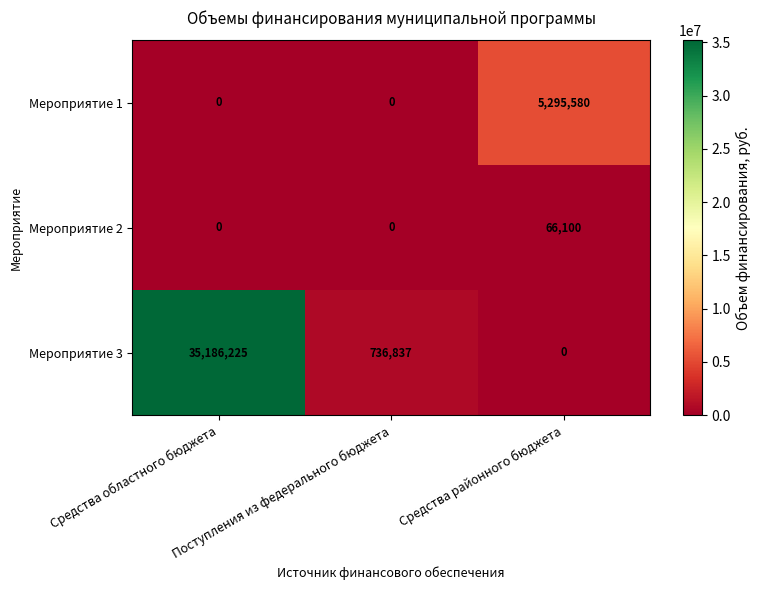

What is the difference between the maximum and minimum values in the Мероприятие 3 series?

35186225